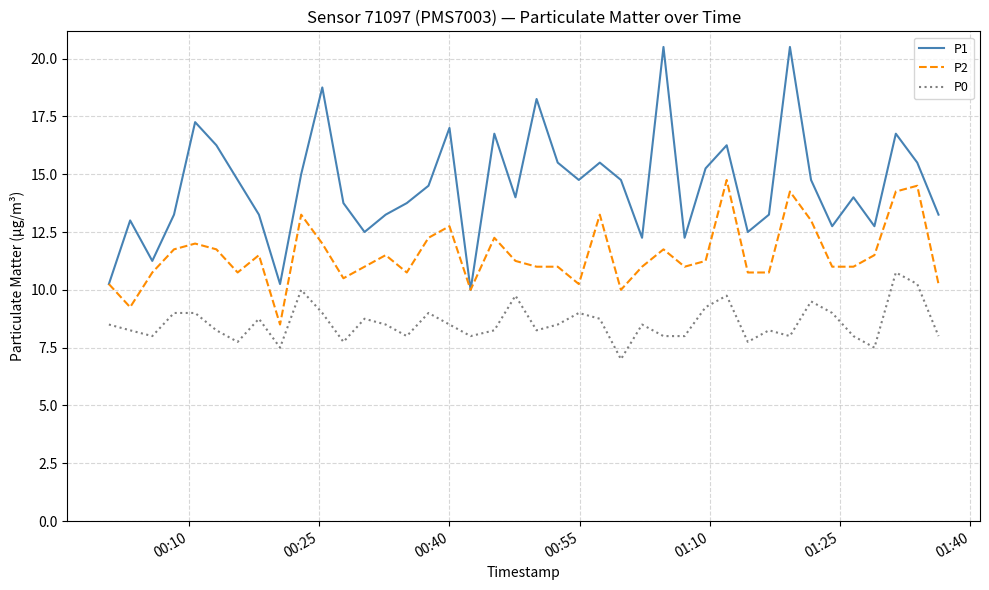

Rank the series by their average value, from highest to lowest.

P1, P2, P0